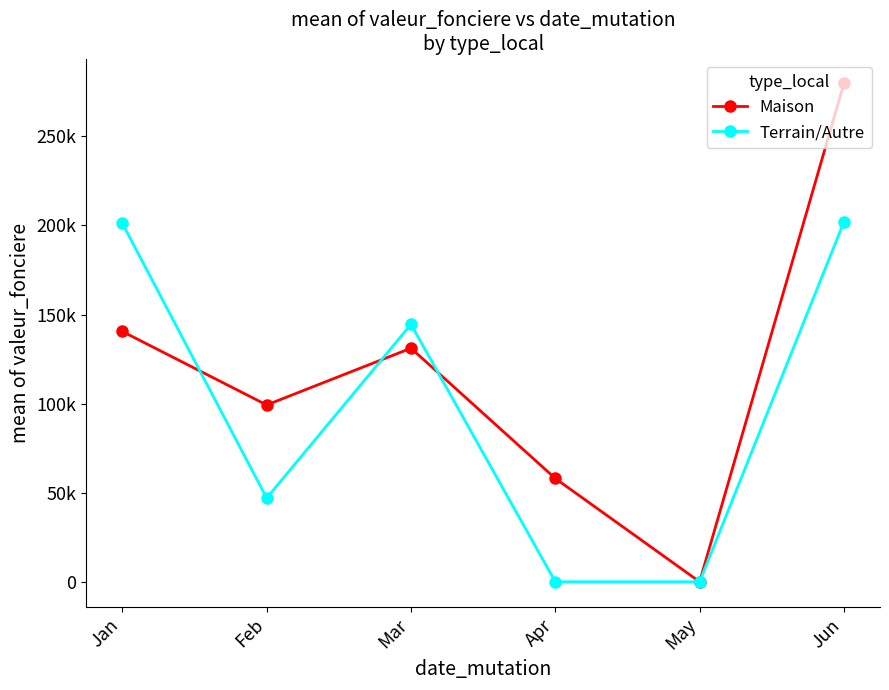

Rank the series by their maximum value, from lowest to highest.

Terrain/Autre, Maison